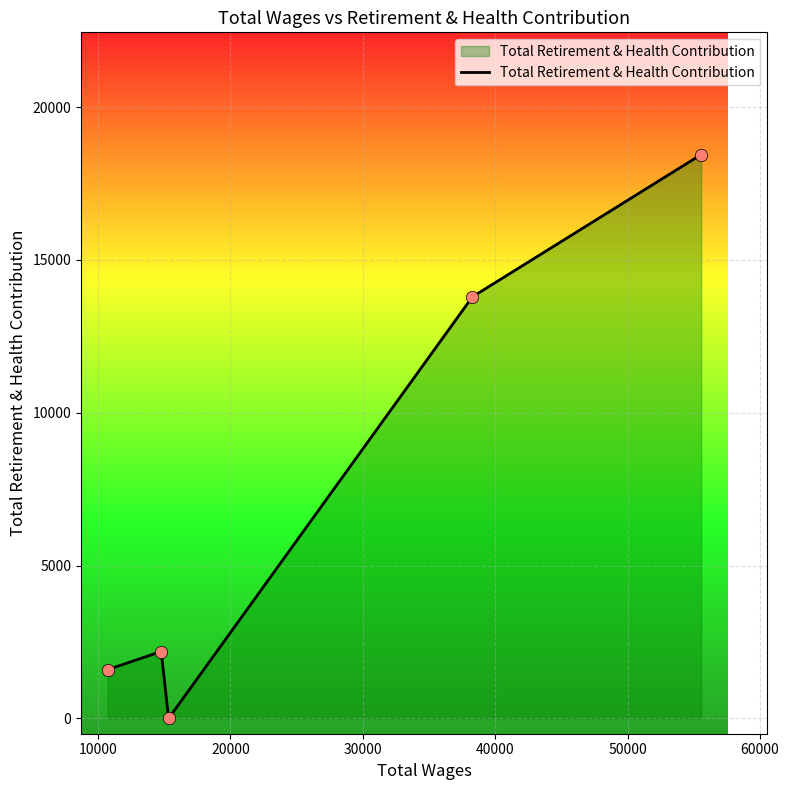

How many interior local peaks (higher than both neighbors) does the data have?

1